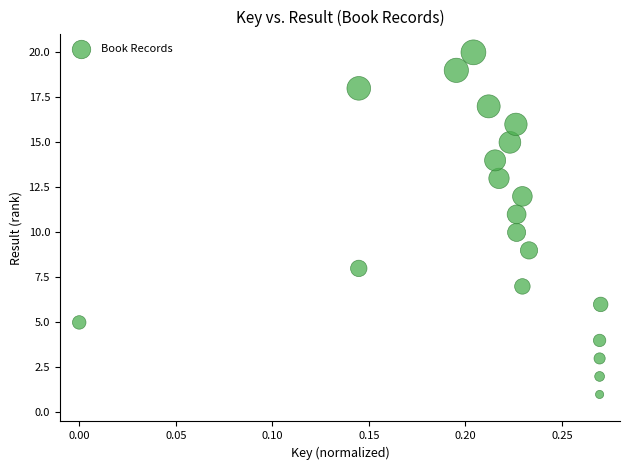

What is the range of Y values (max minus min)?

19